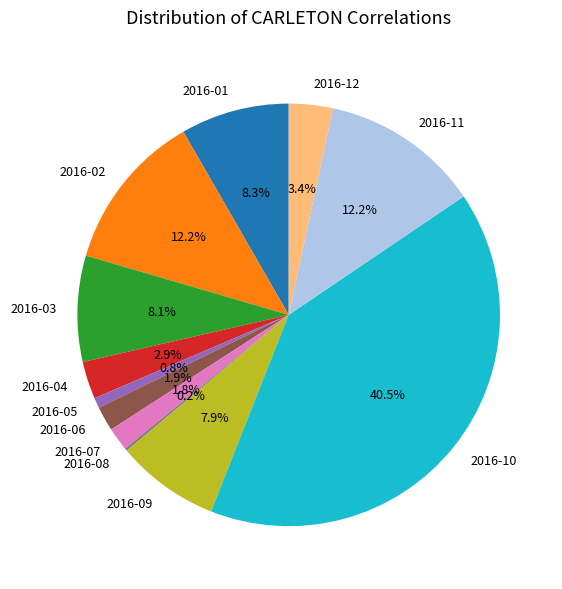

Is it true that 2016-11 is 1% of the pie?

False